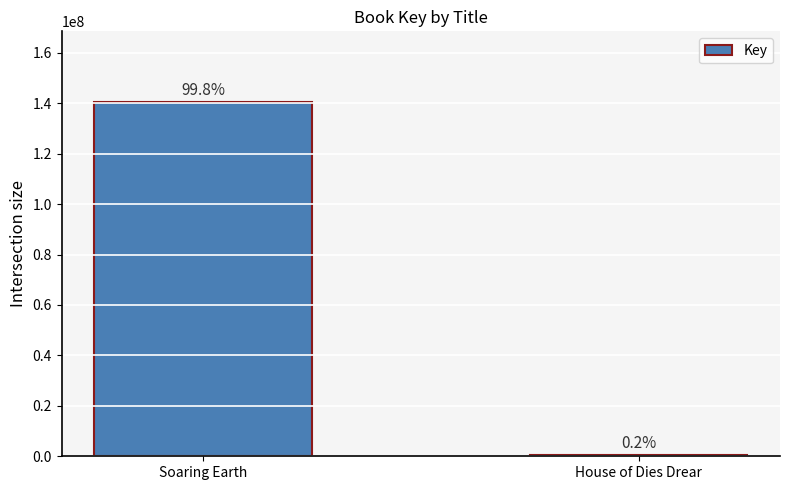

Reading left to right, what are all the values shown in this chart?

140441250	311600